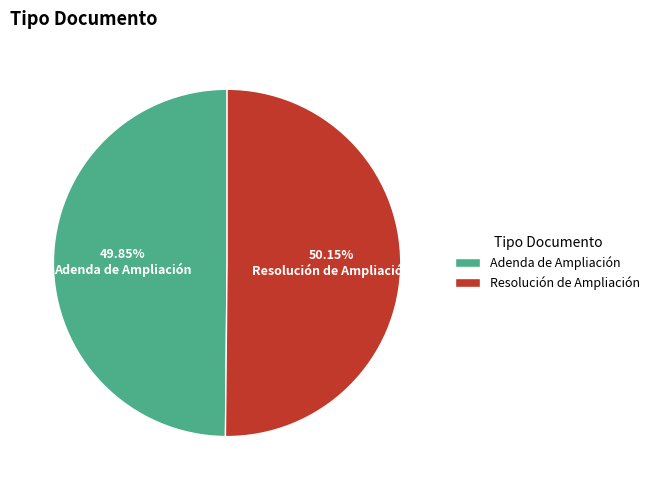

Approximately how many times larger is the value at Adenda de Ampliación compared to Resolución de Ampliación?

1.0